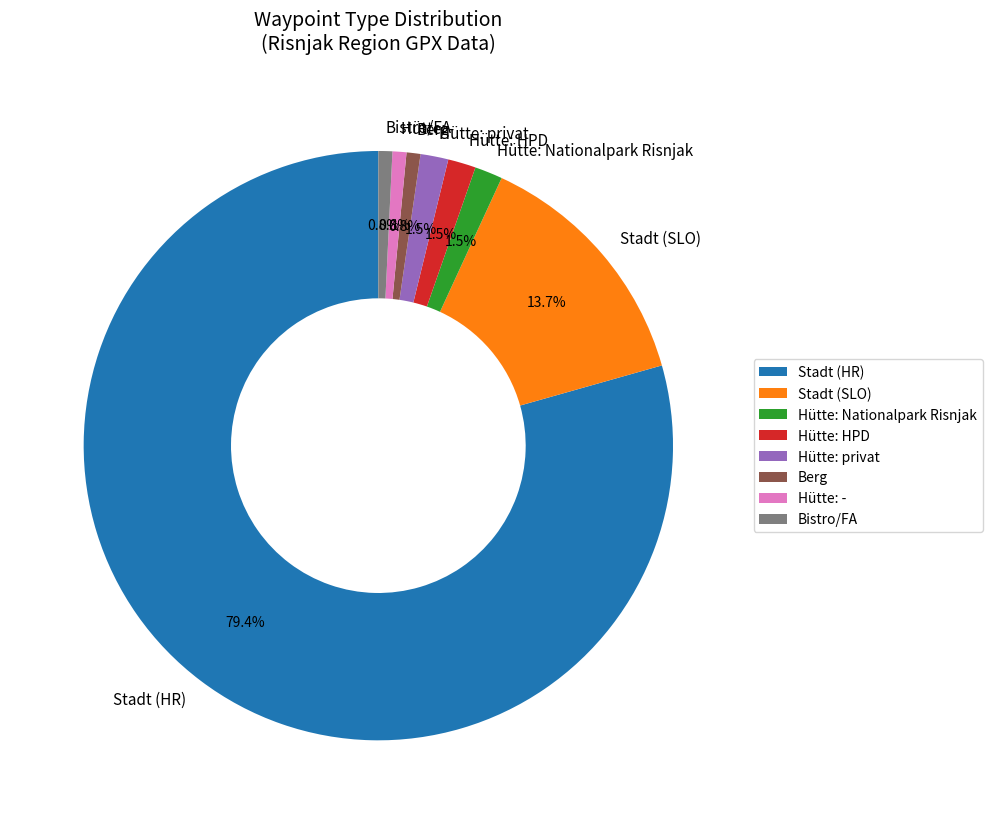

How many slices are in this pie chart?

8